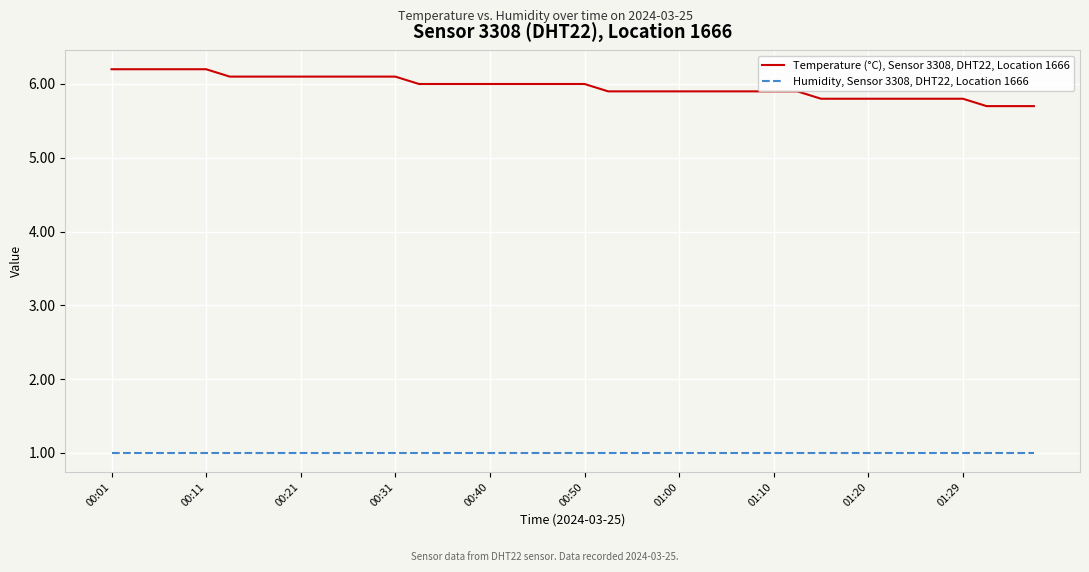

What is the greatest value displayed?

6.2